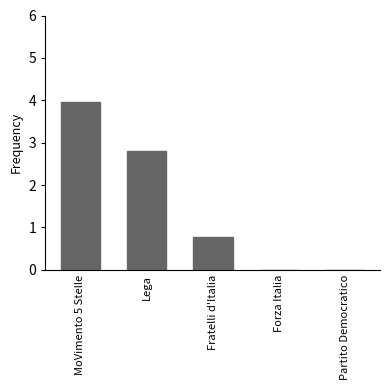

Count the number of data series in this chart.

1